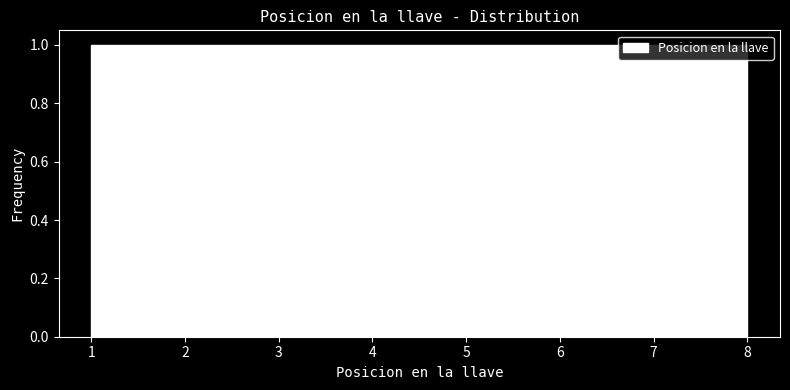

Reading left to right, list every bar in this chart as the range it spans on the x-axis followed by its height. Neither the bar edges nor the heights are printed on the chart, so give them approximately, as read against the axes.

1.0 to 1.9: 1
1.9 to 2.8: 1
2.8 to 3.6: 1
3.6 to 4.5: 1
4.5 to 5.4: 1
5.4 to 6.3: 1
6.3 to 7.1: 1
7.1 to 8.0: 1